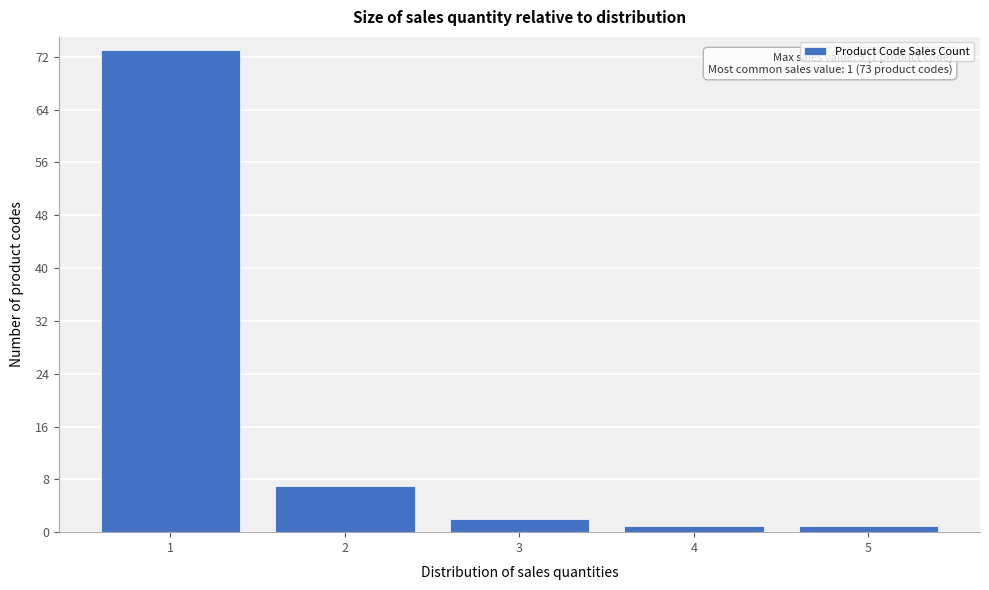

Reading right to left, extract all data points from this chart.

5=1	4=1	3=2	2=7	1=73